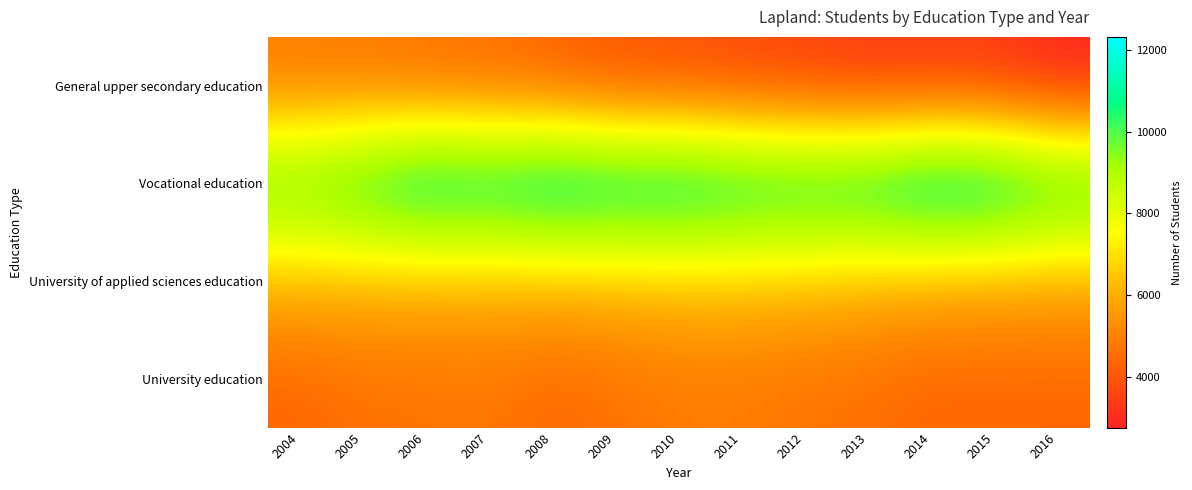

Reading left to right, transcribe all the data shown in this chart.

General upper secondary education: 2004=4832	2005=4739	2006=4553	2007=4453	2008=4203	2009=3850	2010=3783	2011=3580	2012=3441	2013=3226	2014=3256	2015=3186	2016=2770
Vocational education: 2004=10410	2005=11118	2006=11937	2007=11645	2008=12137	2009=11840	2010=11921	2011=11589	2012=11491	2013=11644	2014=12314	2015=12095	2016=11238
University of applied sciences education: 2004=6180	2005=6152	2006=6065	2007=6140	2008=6134	2009=6258	2010=6336	2011=6356	2012=6295	2013=6118	2014=5909	2015=5891	2016=5827
University education: 2004=4362	2005=4622	2006=4680	2007=4746	2008=4409	2009=4643	2010=4842	2011=4837	2012=4687	2013=4578	2014=4349	2015=4376	2016=4363